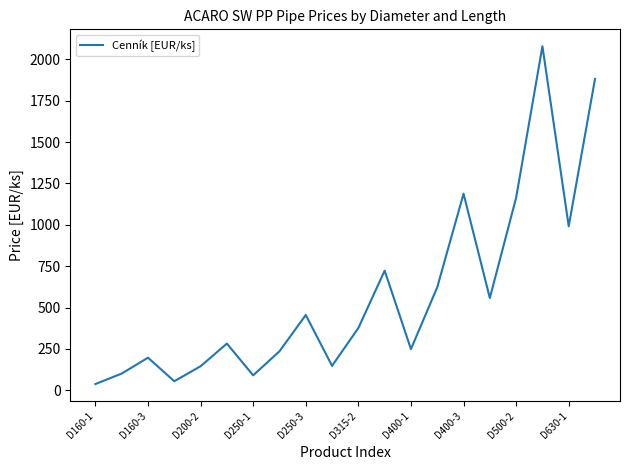

What is the smallest value displayed?

37.7